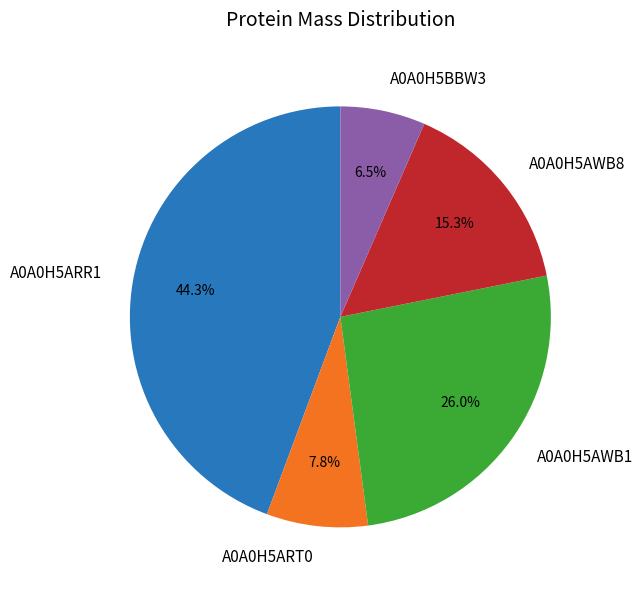

What is the ratio of the value at A0A0H5AWB1 to the value at A0A0H5AWB8?

1.7